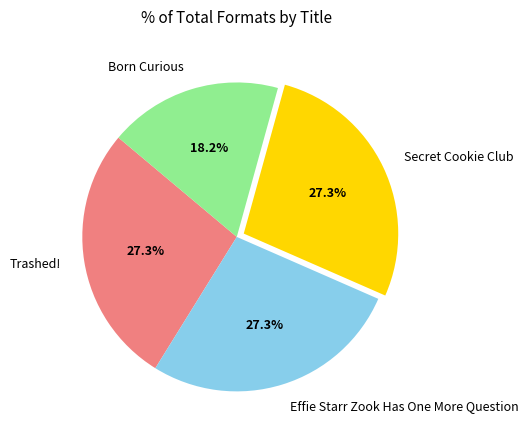

To the nearest percent, what portion does Secret Cookie Club represent?

27%